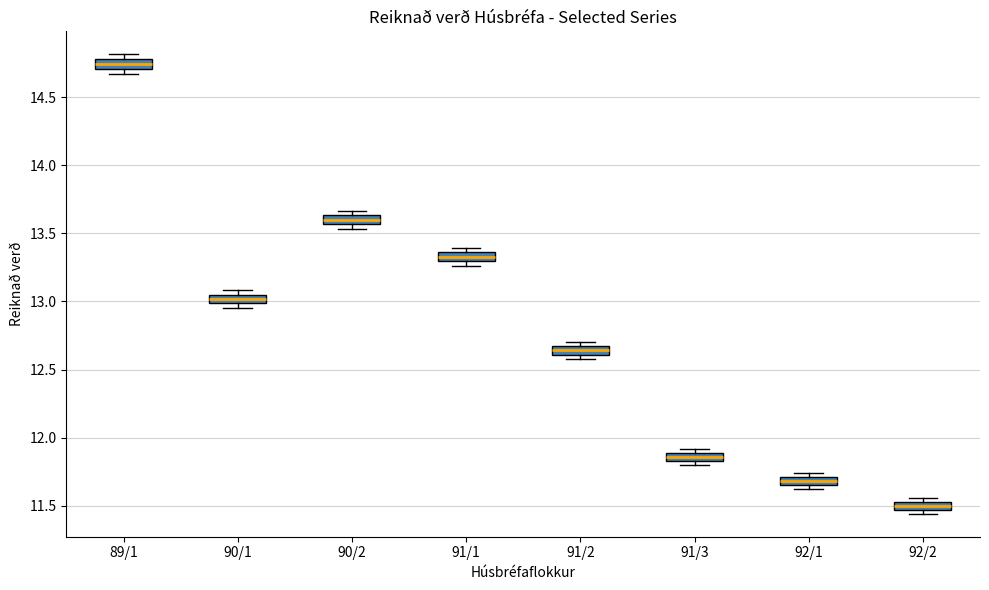

Which box has the highest median line?

89/1